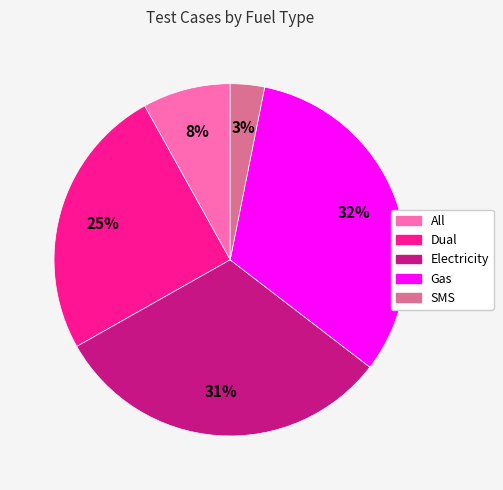

Rank the categories by value from highest to lowest.

Gas, Electricity, Dual, All, SMS